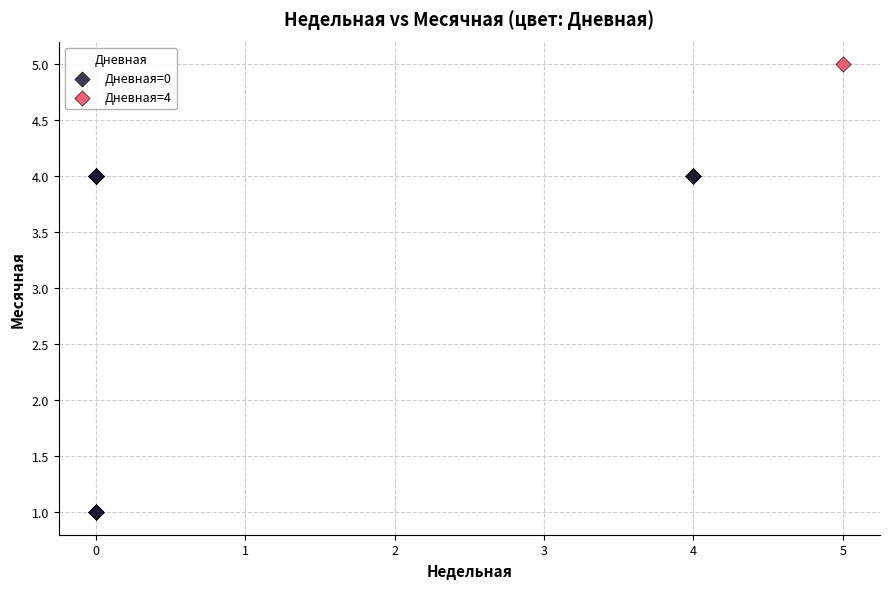

What are all the series names shown in the legend?

Дневная=0, Дневная=4